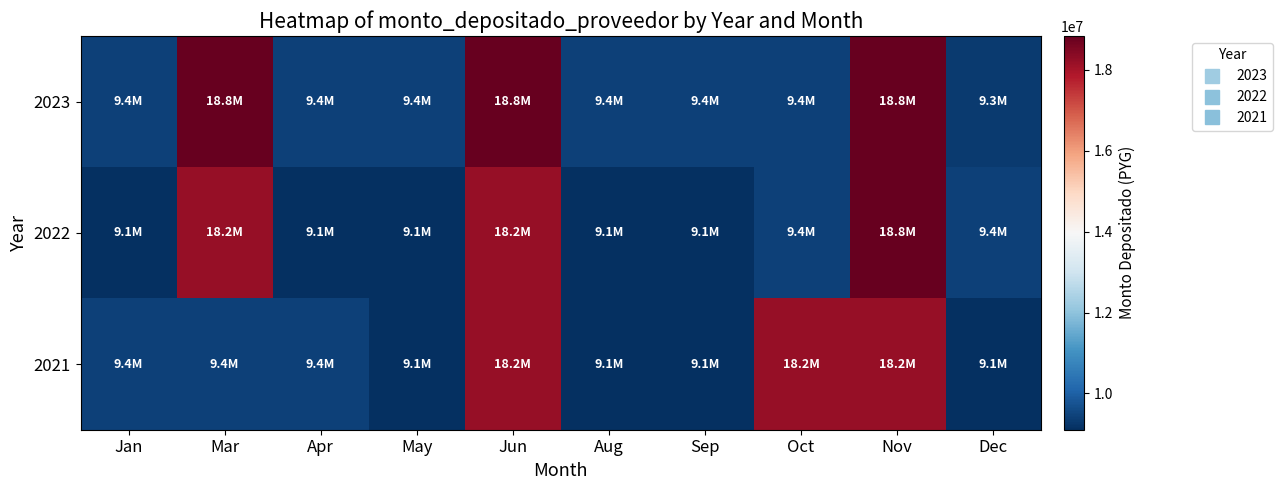

At Apr, list the series in order from smallest to largest.

2022, 2021, 2023